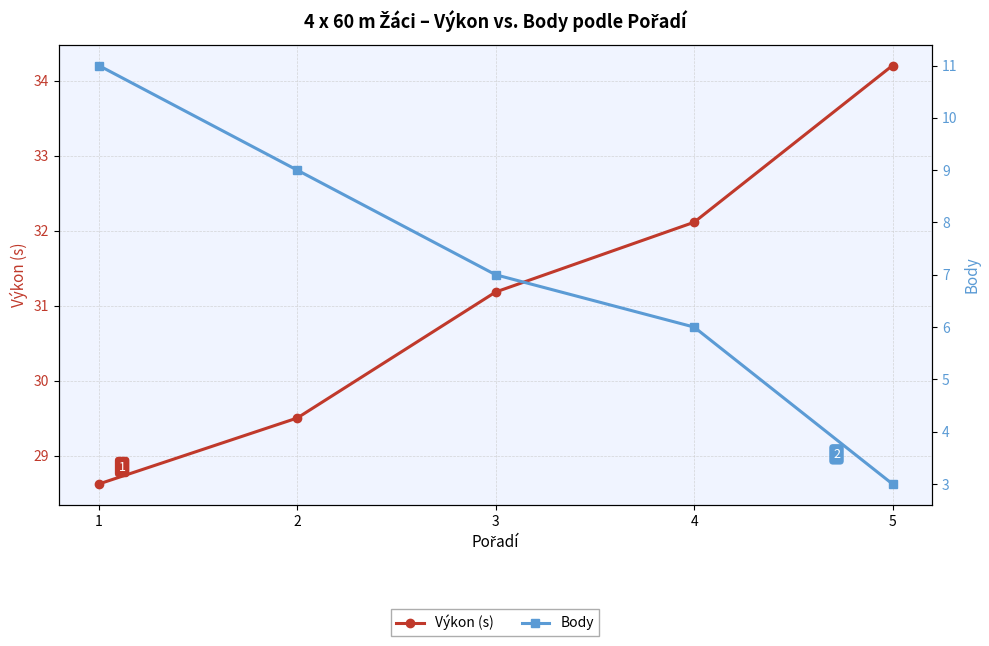

How many lines are shown in the chart?

2